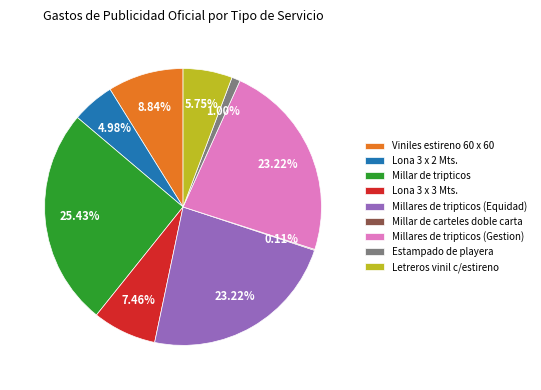

What is the total percentage of Viniles estireno 60 x 60 and Lona 3 x 3 Mts.?

16.3%